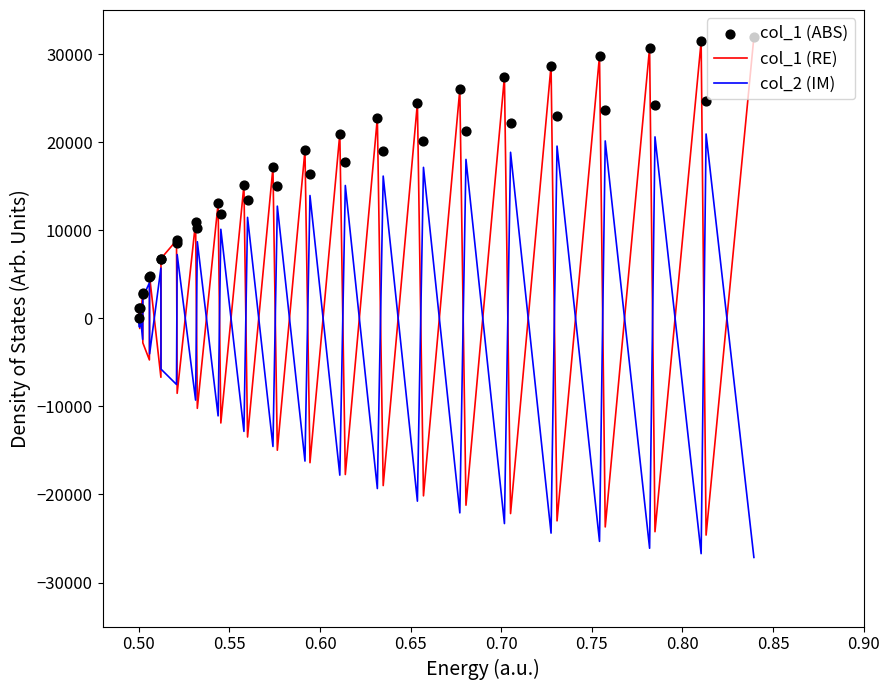

What are all the series names shown in the legend?

col_1 (RE), col_2 (IM), col_1 (ABS)